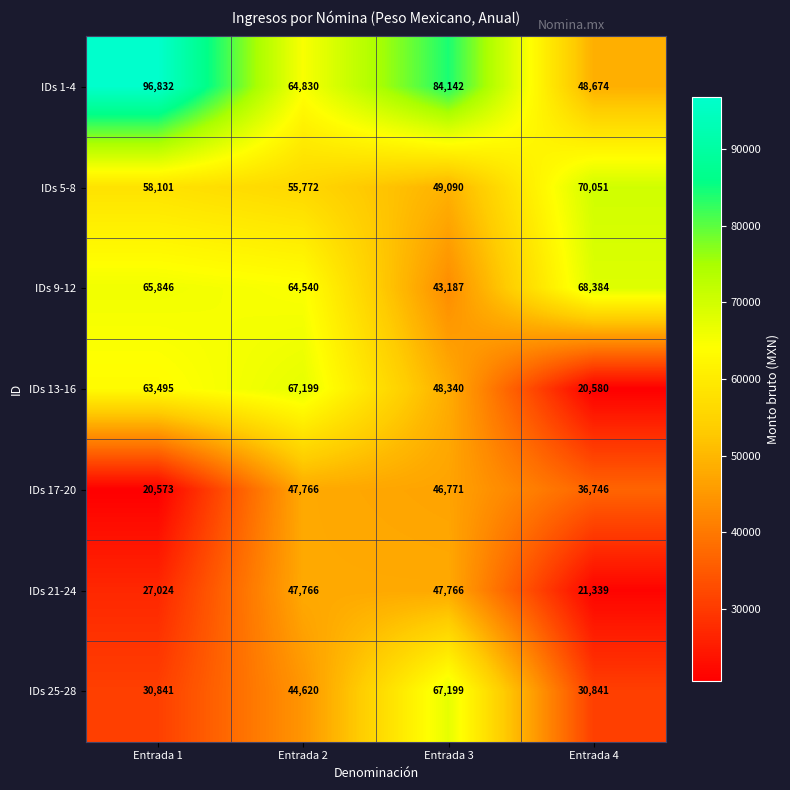

Reading right to left, extract all data points from this chart.

IDs 1-4: Entrada 4=48674	Entrada 3=84142	Entrada 2=64830	Entrada 1=96832
IDs 5-8: Entrada 4=70051	Entrada 3=49090	Entrada 2=55772	Entrada 1=58101
IDs 9-12: Entrada 4=68384	Entrada 3=43187	Entrada 2=64540	Entrada 1=65846
IDs 13-16: Entrada 4=20580	Entrada 3=48340	Entrada 2=67199	Entrada 1=63495
IDs 17-20: Entrada 4=36746	Entrada 3=46771	Entrada 2=47766	Entrada 1=20573
IDs 21-24: Entrada 4=21339	Entrada 3=47766	Entrada 2=47766	Entrada 1=27024
IDs 25-28: Entrada 4=30841	Entrada 3=67199	Entrada 2=44620	Entrada 1=30841